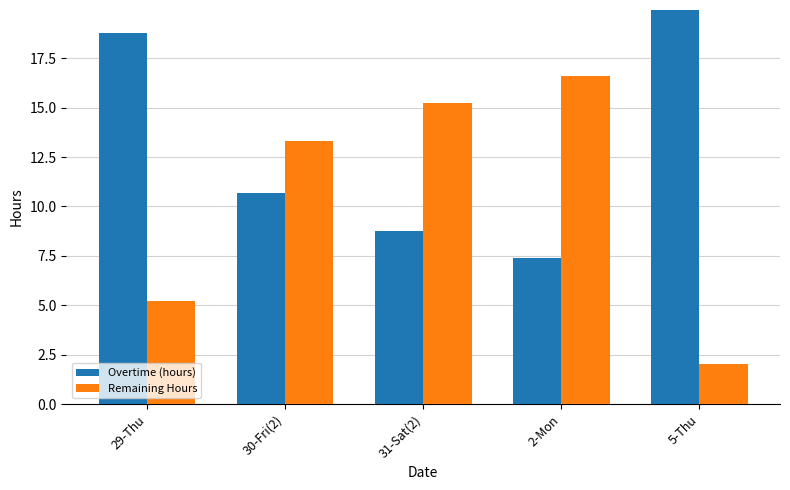

At which category is the sum across all series the highest?

29-Thu